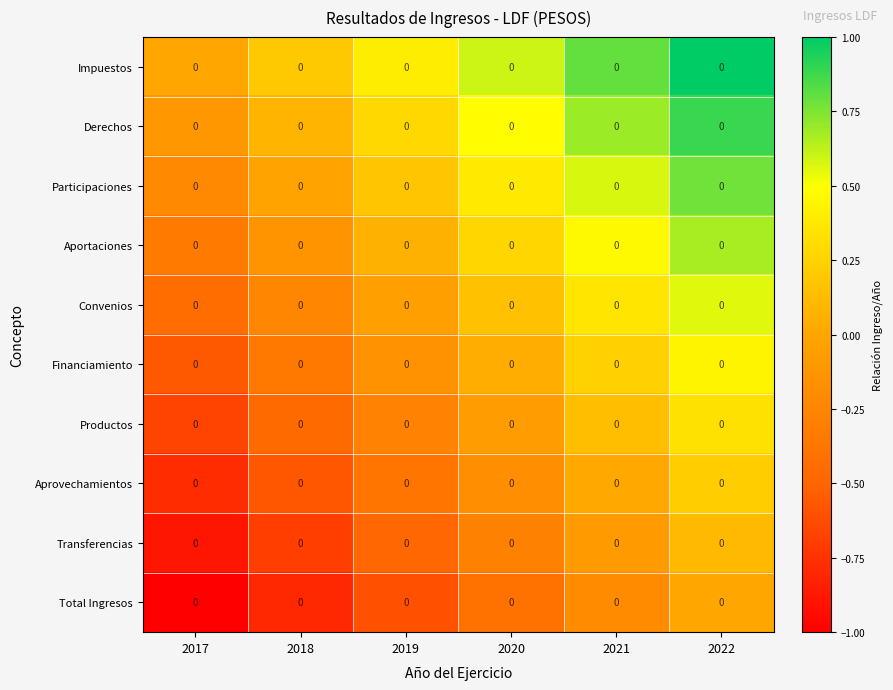

Which series has the largest total across all categories?

Impuestos